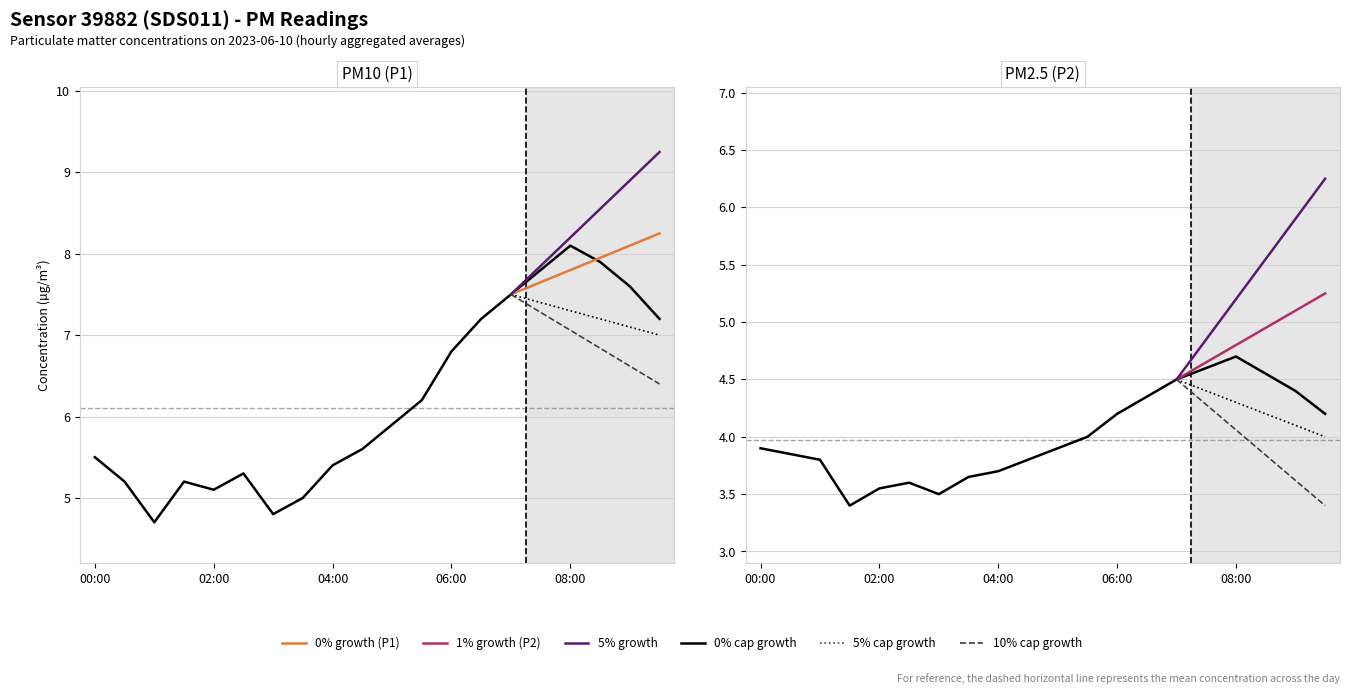

What is the label of the 12th point from the left?

05:30